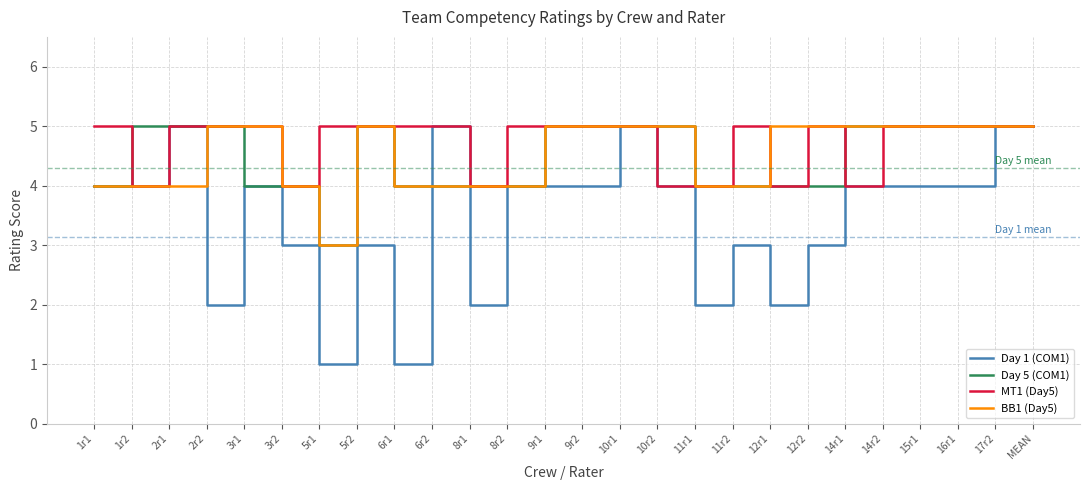

The value of BB1 (Day5) at 15r1 is 8. True or false?

False